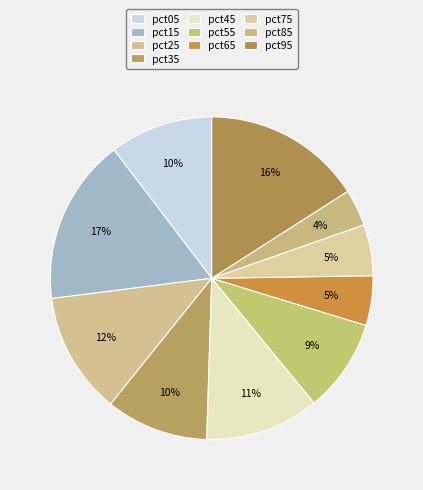

Rank the categories by value from highest to lowest.

pct15, pct95, pct25, pct45, pct05, pct35, pct55, pct75, pct65, pct85